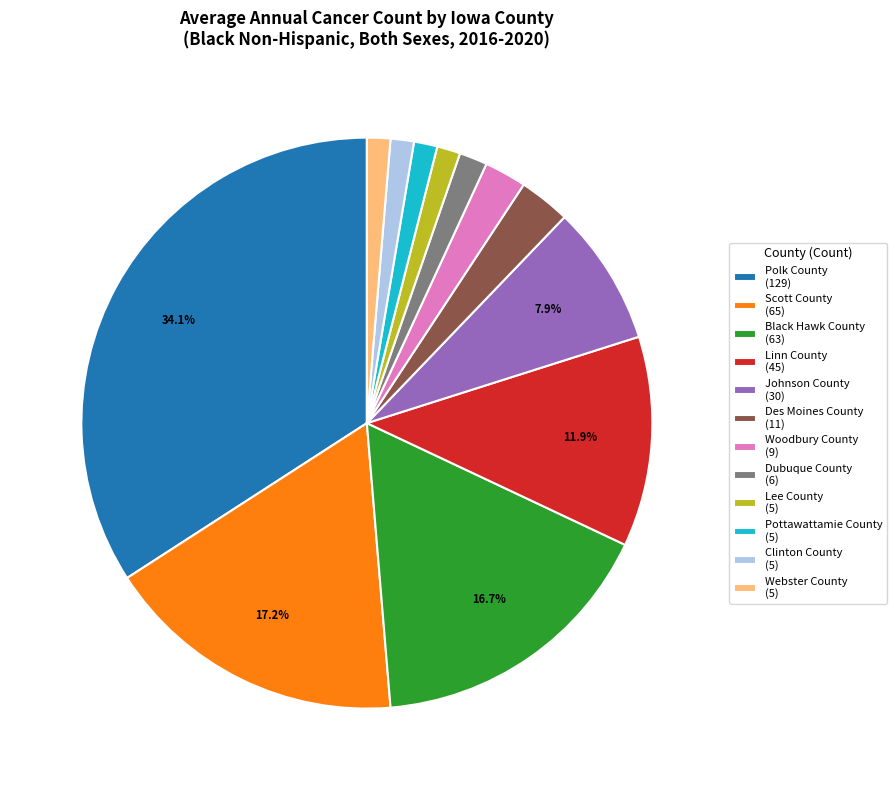

How many segments does this pie chart have?

12